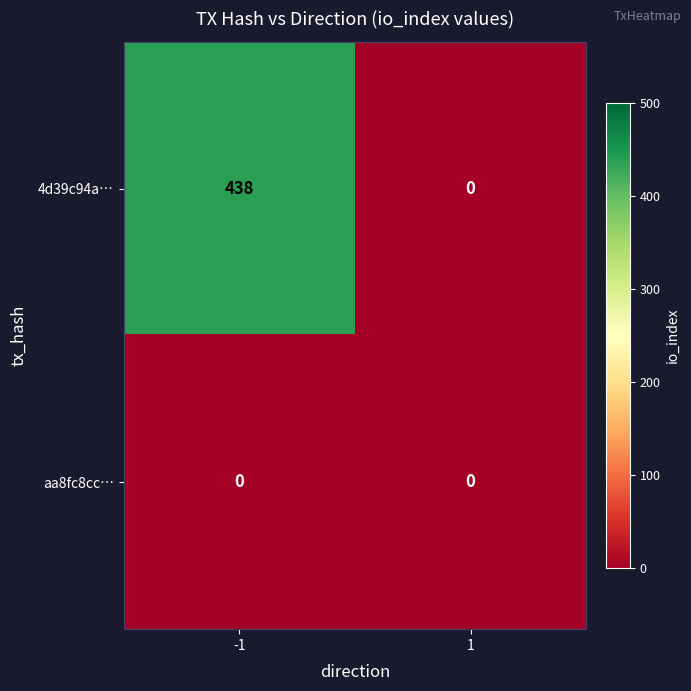

The value of aa8fc8cc… at -1 is 0. True or false?

True